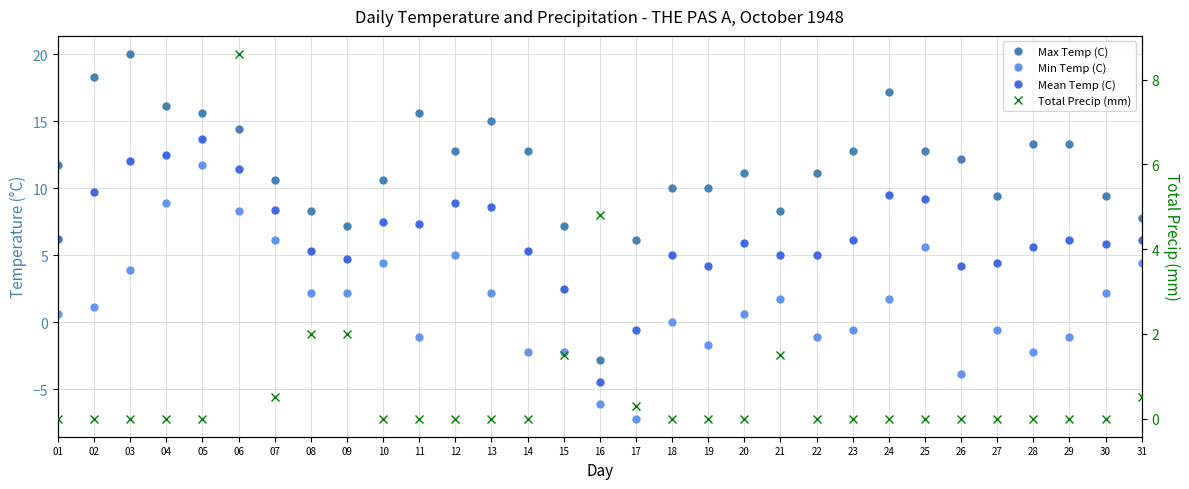

True or false: Max Temp (C) has a value of 3.3 at 18.

False